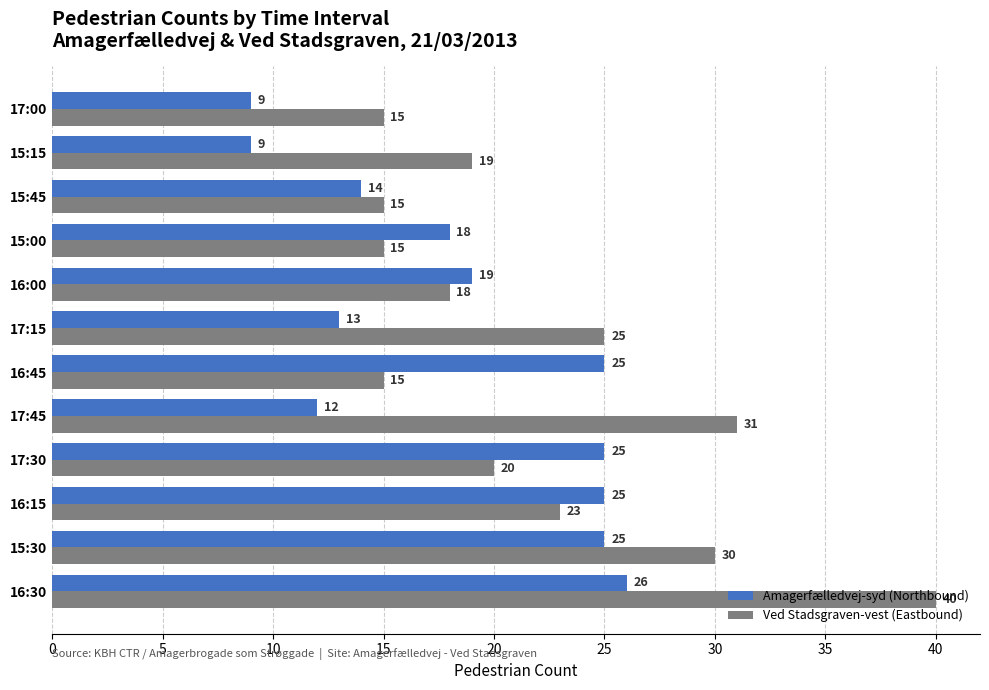

What is the difference between the maximum and minimum values in the Amagerfælledvej-syd (Northbound) series?

17